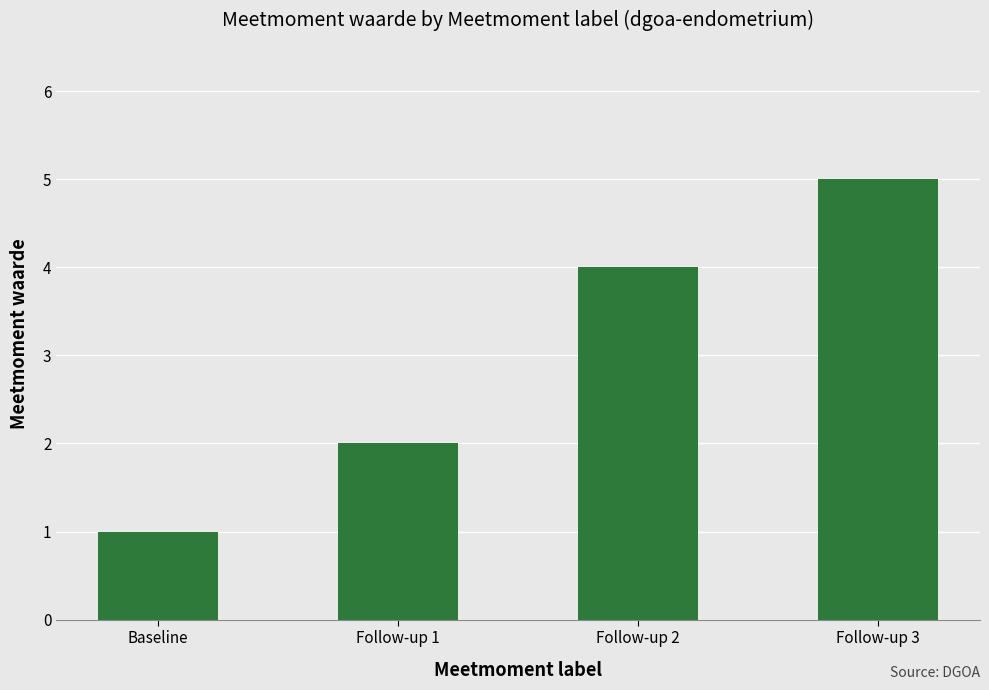

What is the average value?

3